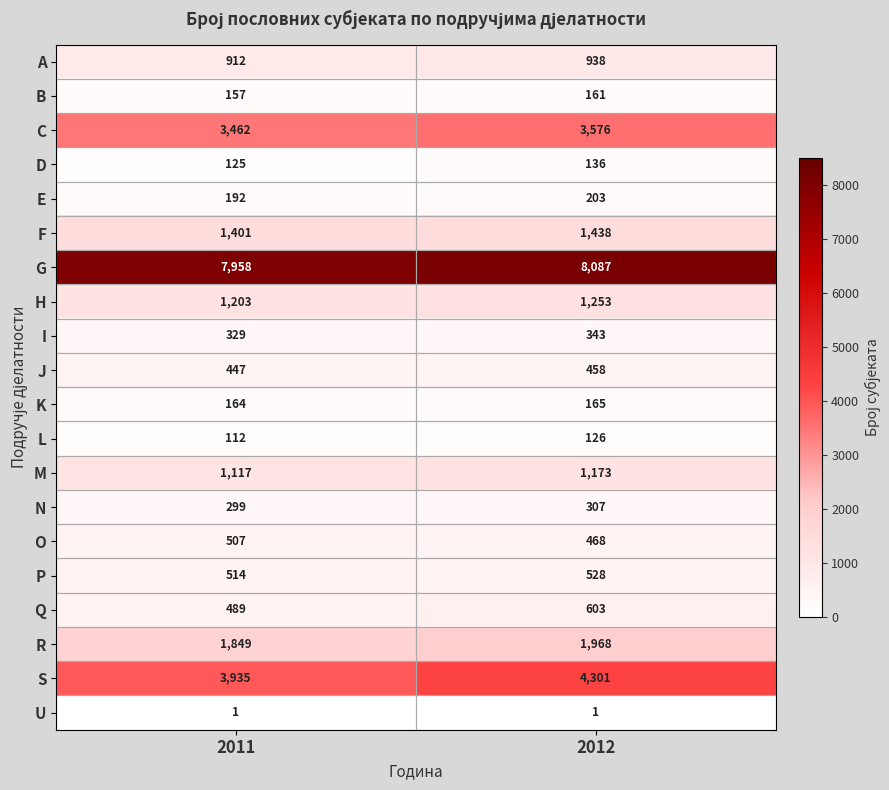

Between 2011 and 2012, which series saw the biggest shift?

S